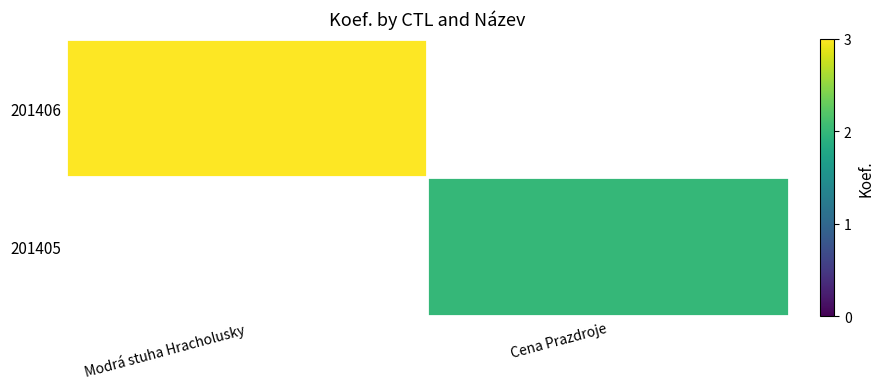

List the labels in order of 201406 value, smallest first.

Modrá stuha Hracholusky, Cena Prazdroje